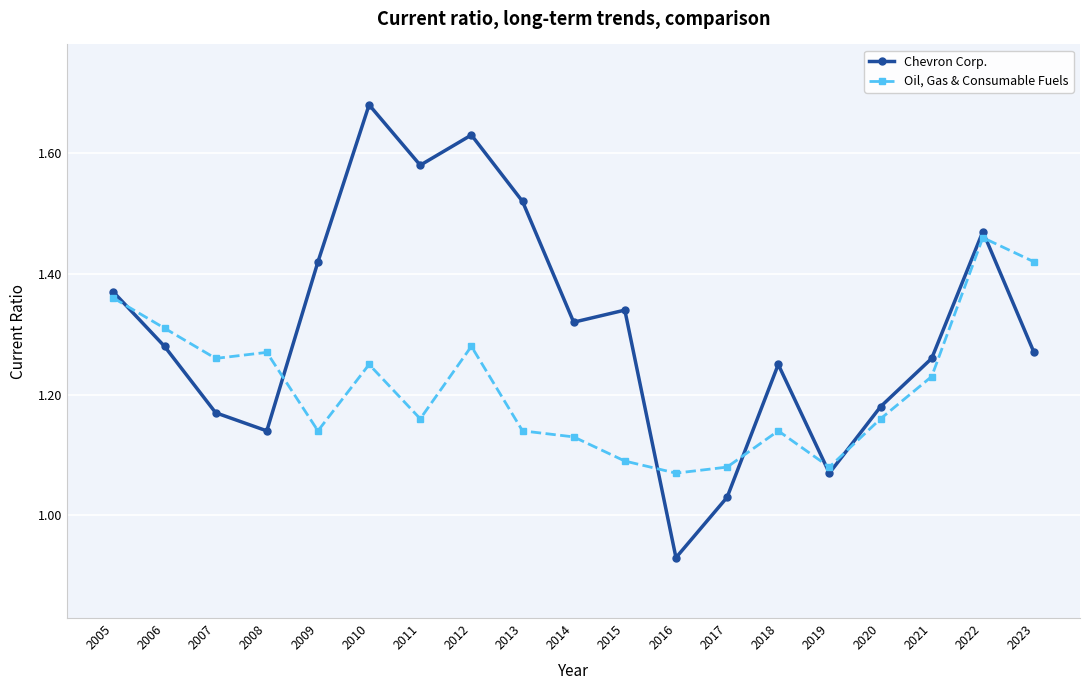

Rank the series by their average value, from lowest to highest.

Oil, Gas & Consumable Fuels, Chevron Corp.